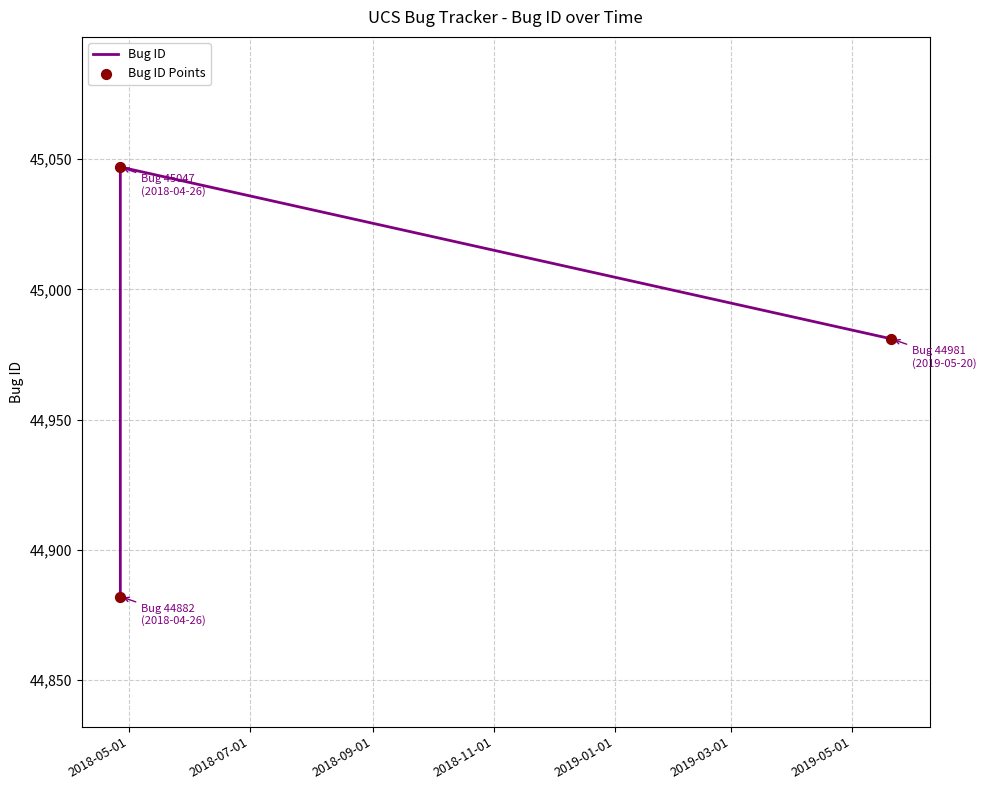

What is the average value?

44970